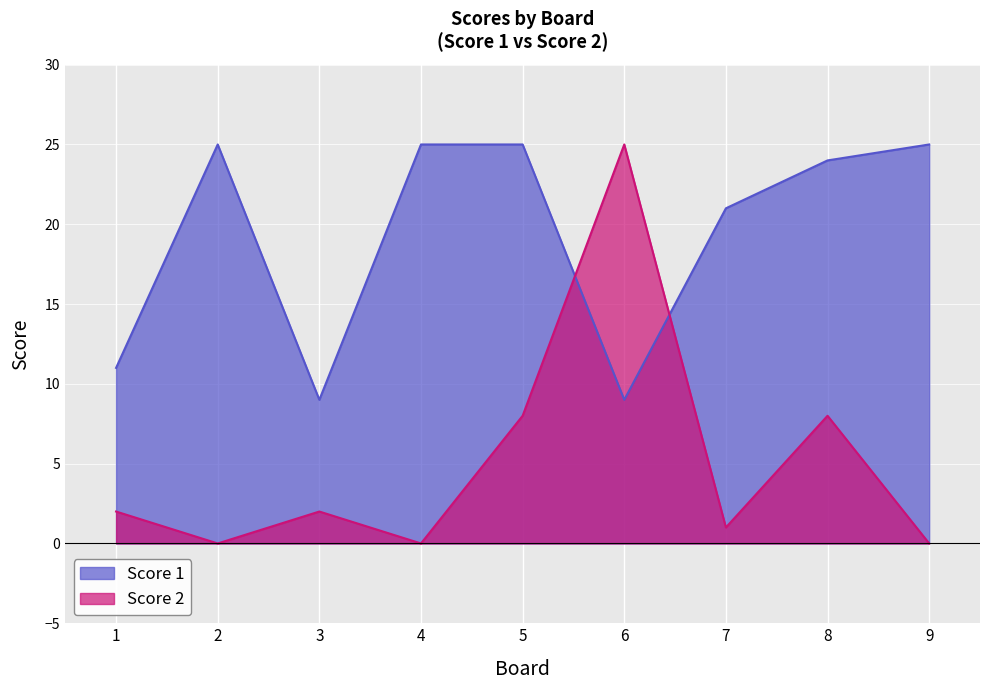

Is it true that Score 1 equals 25 at 2?

True